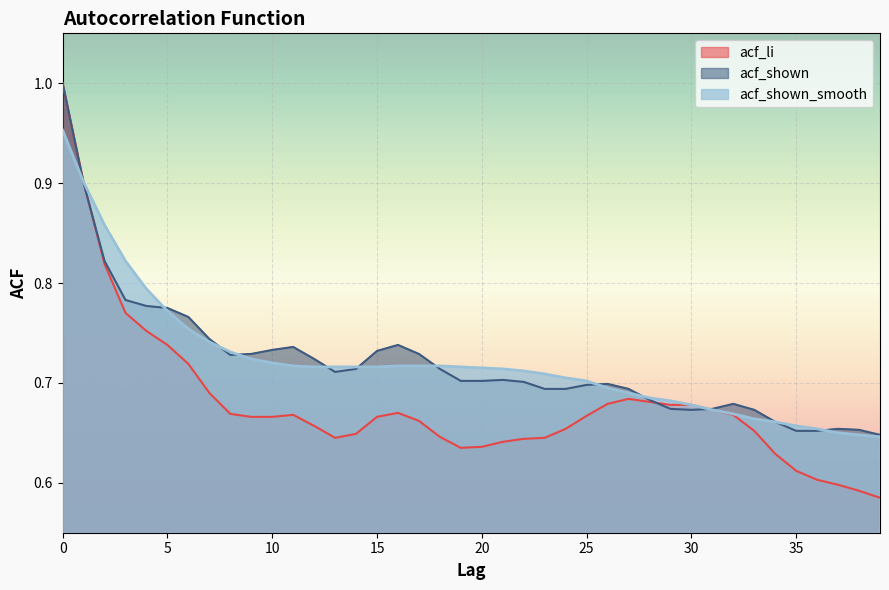

Is the value of acf_li at 0 greater than the value of acf_shown at 30?

Yes